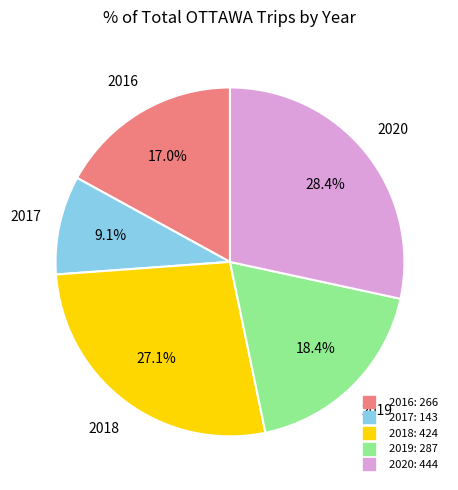

Does any single category account for the majority?

No